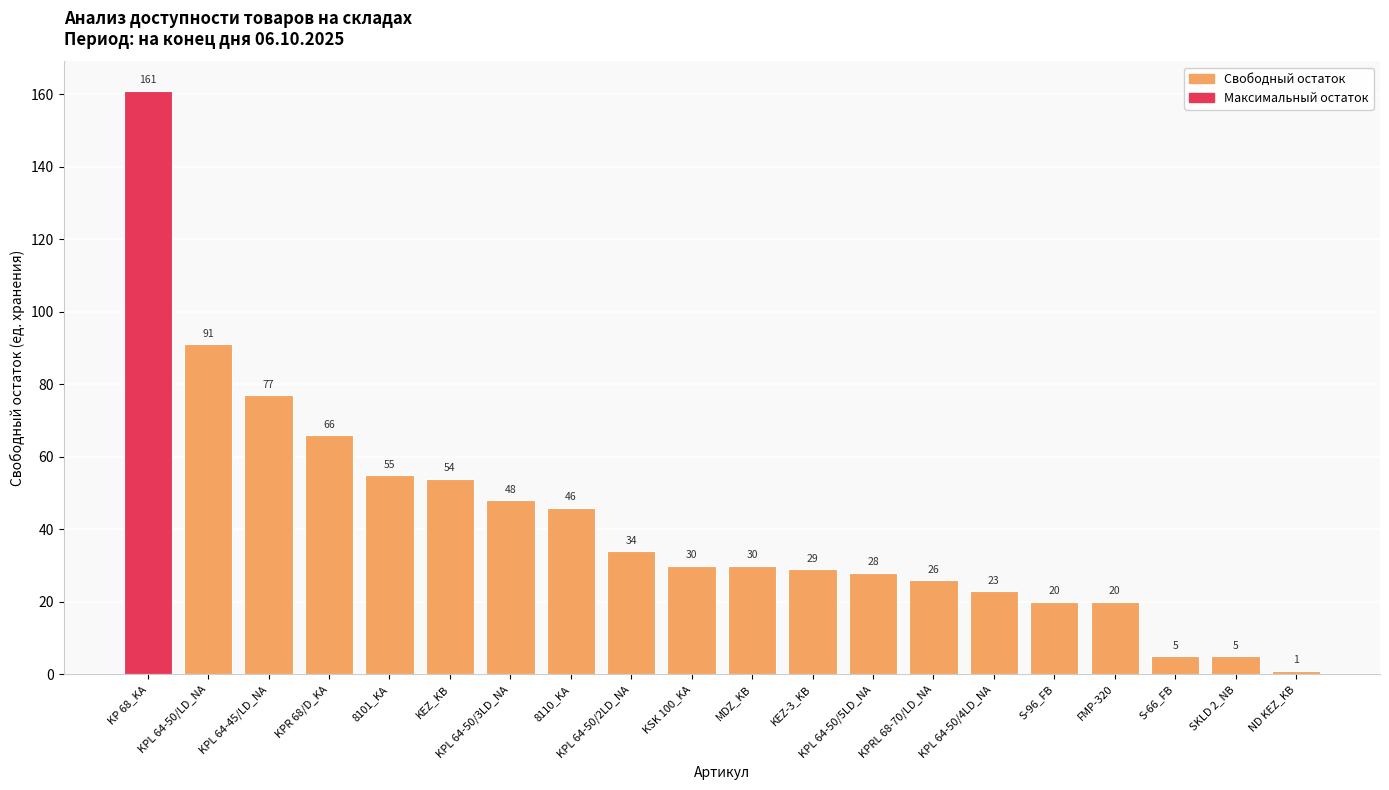

What is the label of the 14th bar from the right?

KPL 64-50/3LD_NA